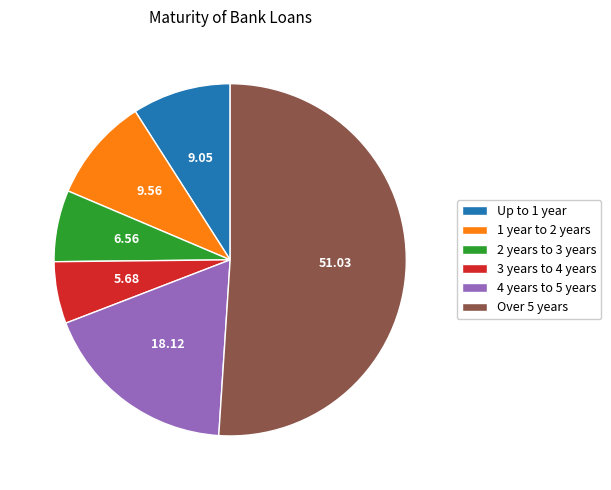

Is the sum of Over 5 years and 1 year to 2 years greater than half?

Yes